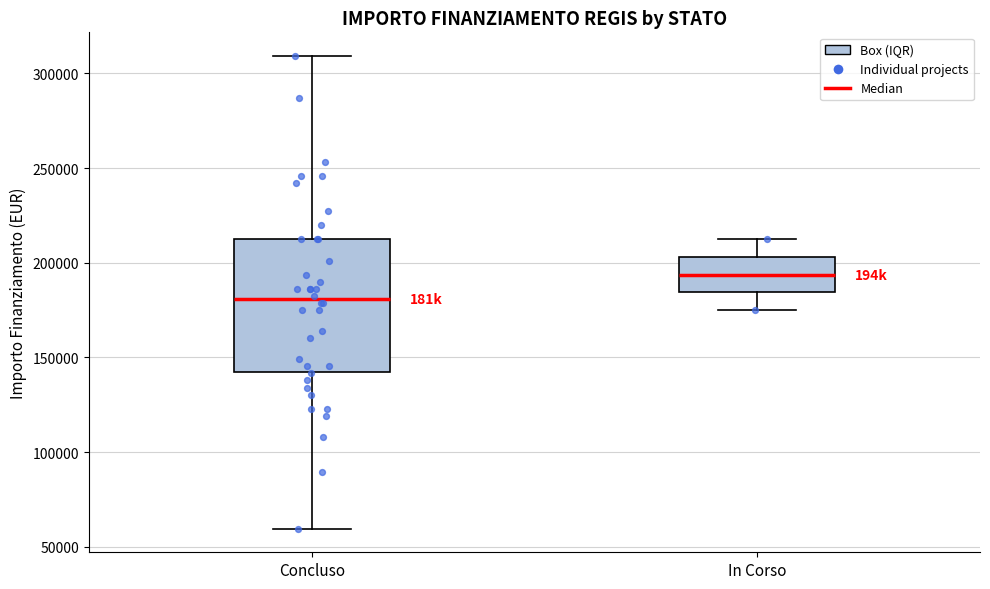

Which box has the lowest median line?

Concluso